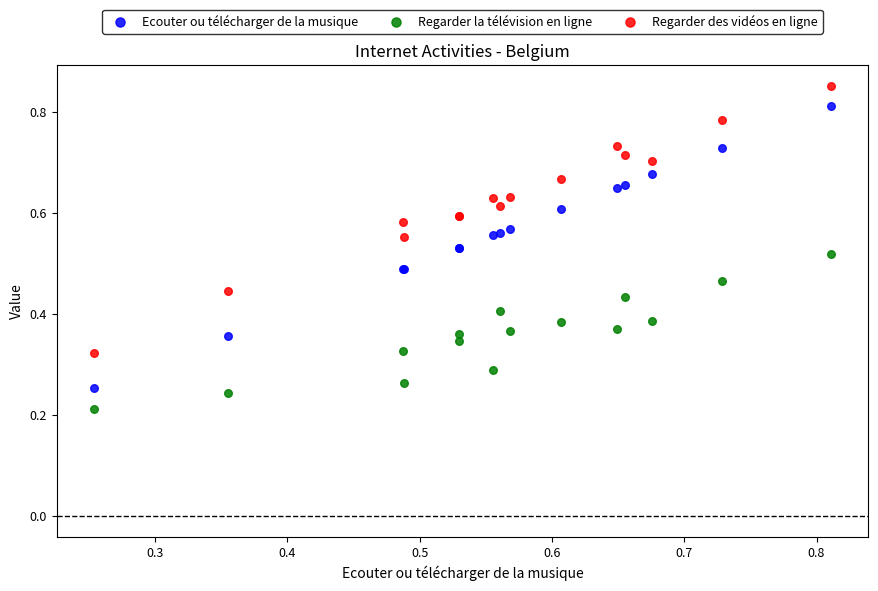

What are all the series names shown in the legend?

Ecouter ou télécharger de la musique, Regarder la télévision en ligne, Regarder des vidéos en ligne